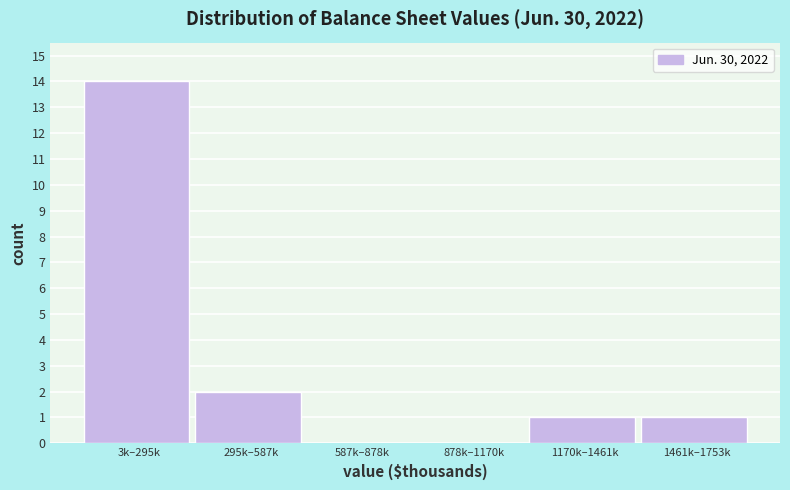

Reading right to left, what are all the values shown in this chart?

1461k–1753k=1	1170k–1461k=1	878k–1170k=0	587k–878k=0	295k–587k=2	3k–295k=14